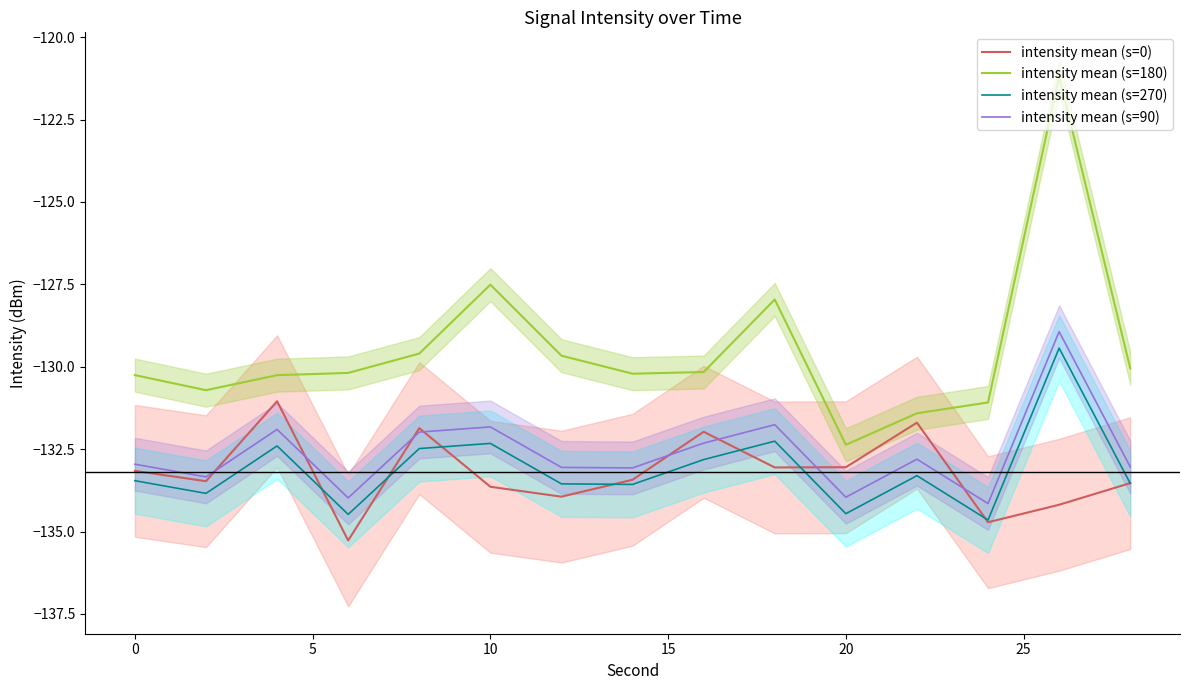

What is the maximum value for intensity mean (s=90)?

-128.9